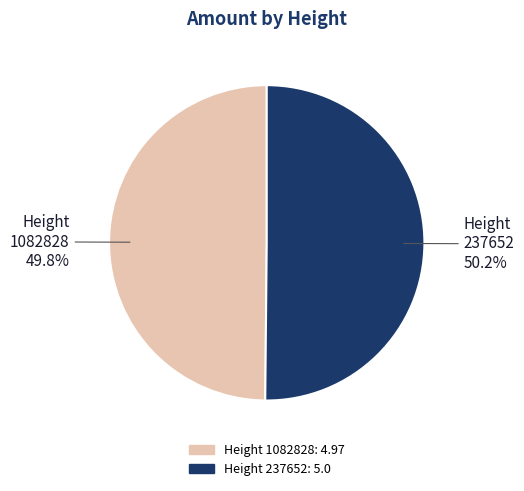

Is there a majority slice in this chart?

Yes